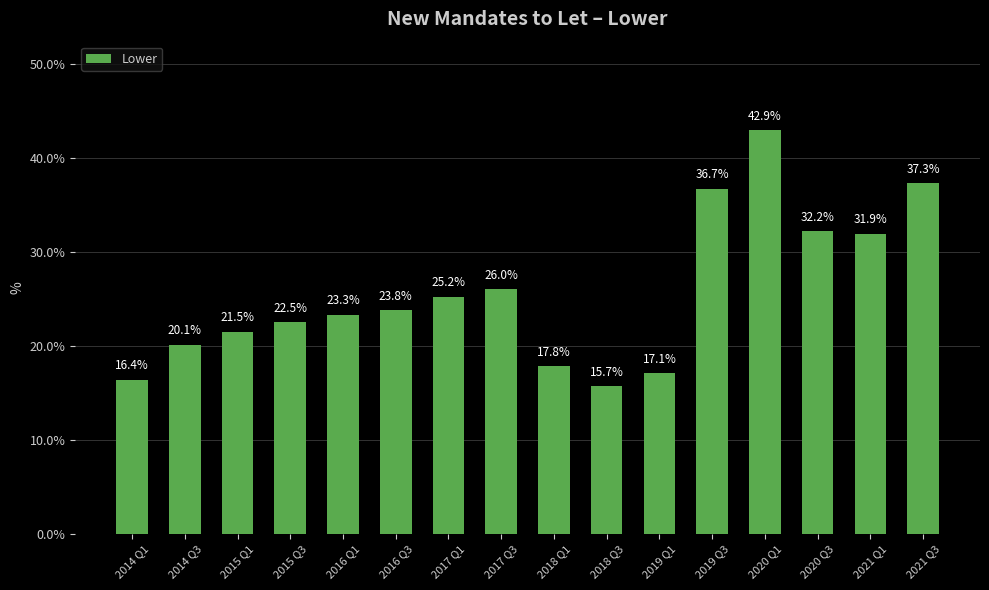

List the labels in order of value, smallest first.

2018 Q3, 2014 Q1, 2019 Q1, 2018 Q1, 2014 Q3, 2015 Q1, 2015 Q3, 2016 Q1, 2016 Q3, 2017 Q1, 2017 Q3, 2021 Q1, 2020 Q3, 2019 Q3, 2021 Q3, 2020 Q1